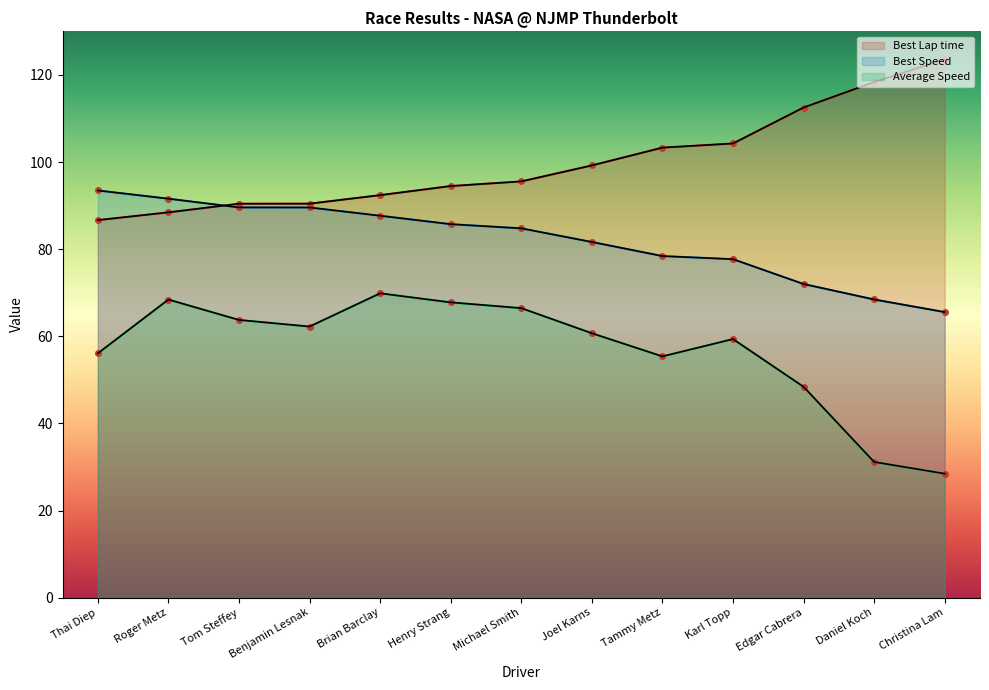

How many lines are shown in the chart?

3